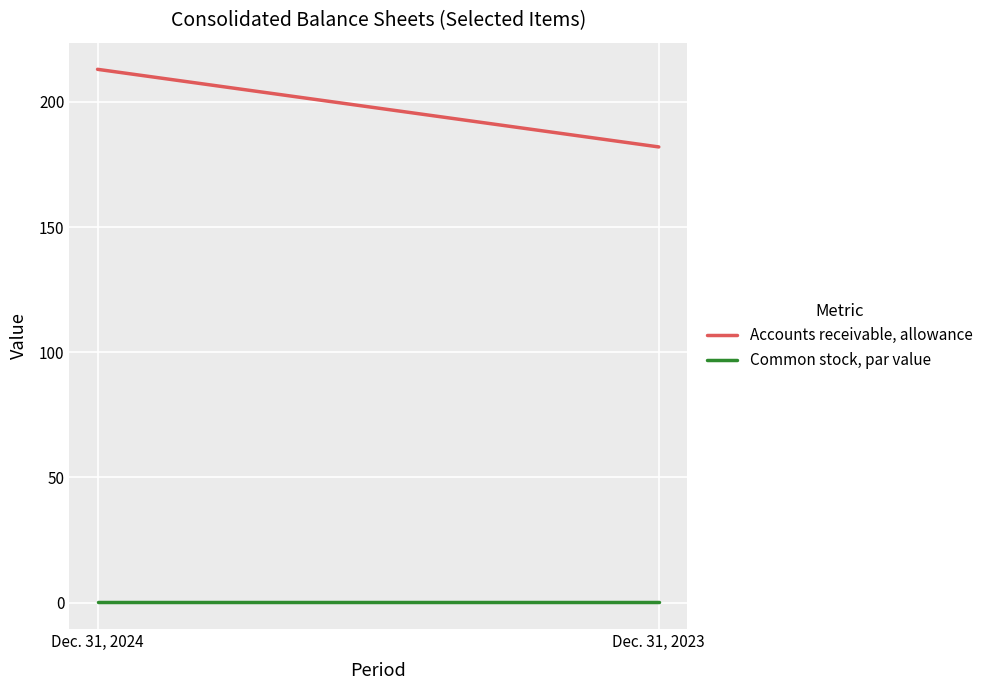

Is the value of Common stock, par value at Dec. 31, 2024 greater than the value of Accounts receivable, allowance at Dec. 31, 2024?

No